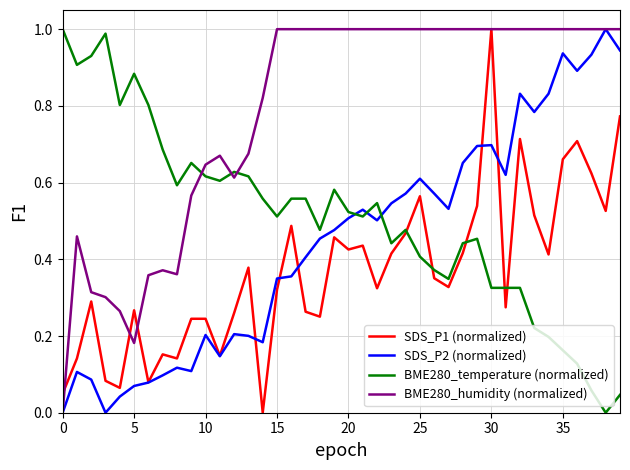

What are all the series names shown in the legend?

SDS_P1 (normalized), SDS_P2 (normalized), BME280_temperature (normalized), BME280_humidity (normalized)